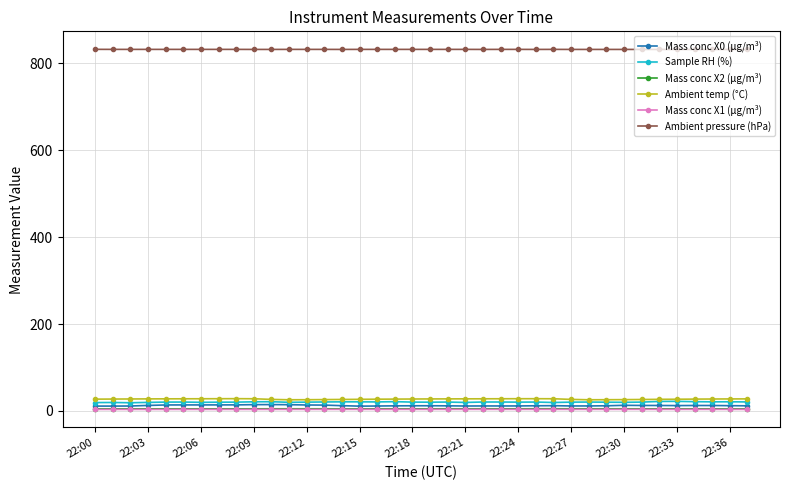

True or false: Mass conc X1 (μg/m³) has more than 0 points higher than both neighbors.

True